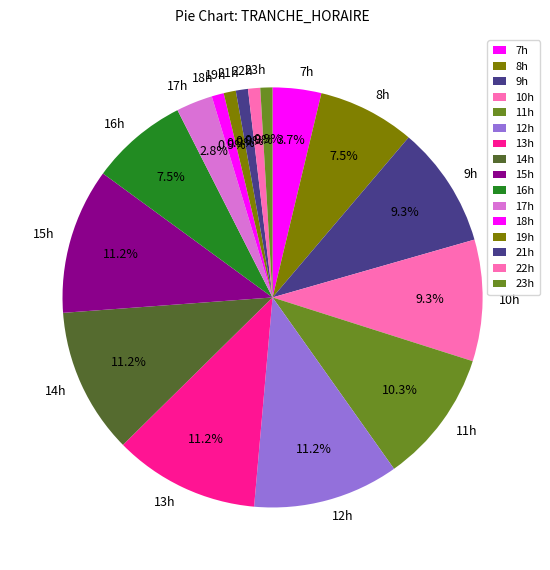

Which has a higher value, 22h or 8h?

8h